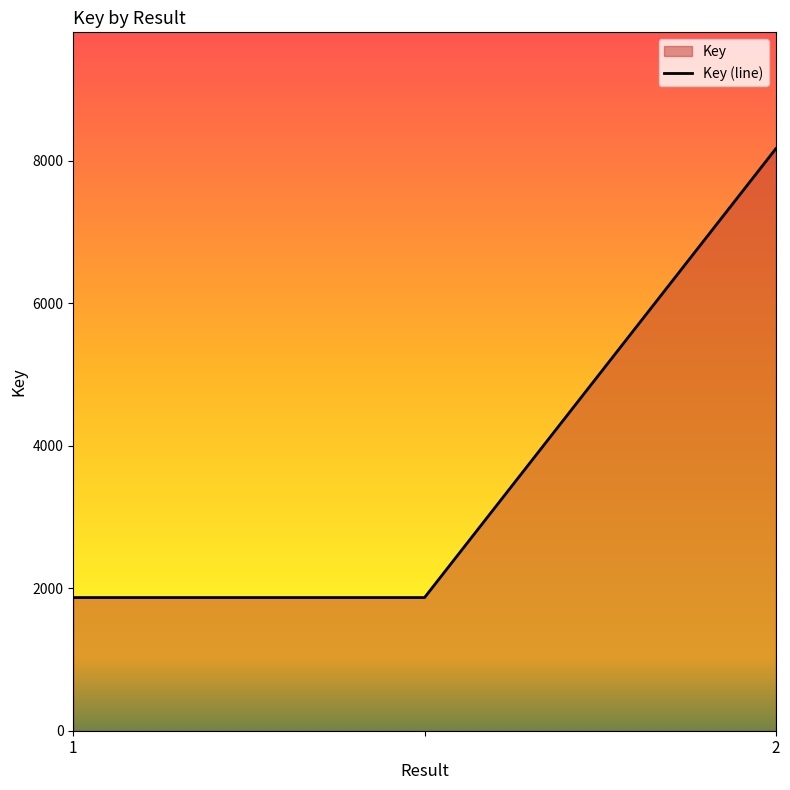

Does the chart display data point markers on the line(s)?

No